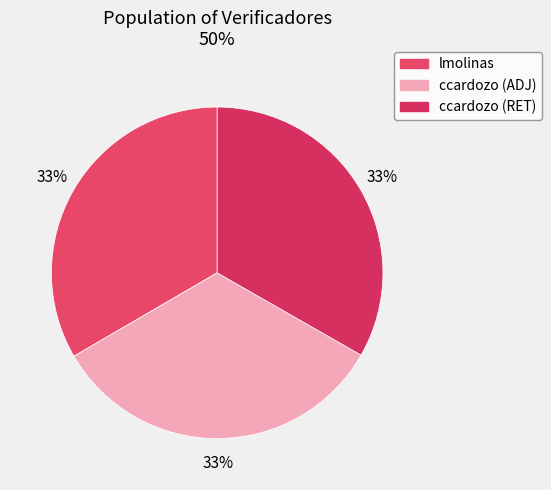

To the nearest percent, what portion does lmolinas represent?

33%